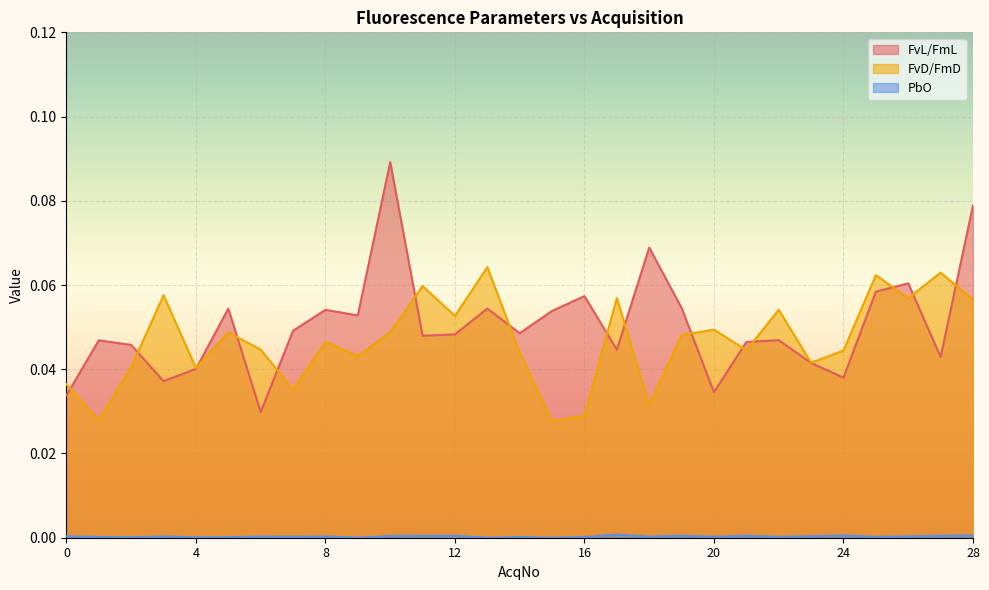

What is the total value across all series at 3?

0.1